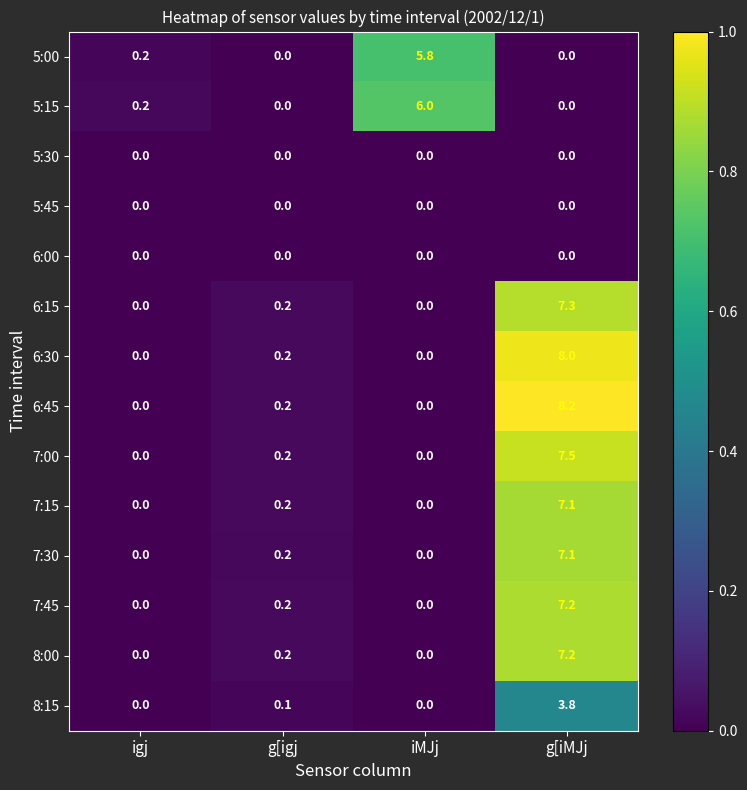

Which series has the largest total across all categories?

6:45